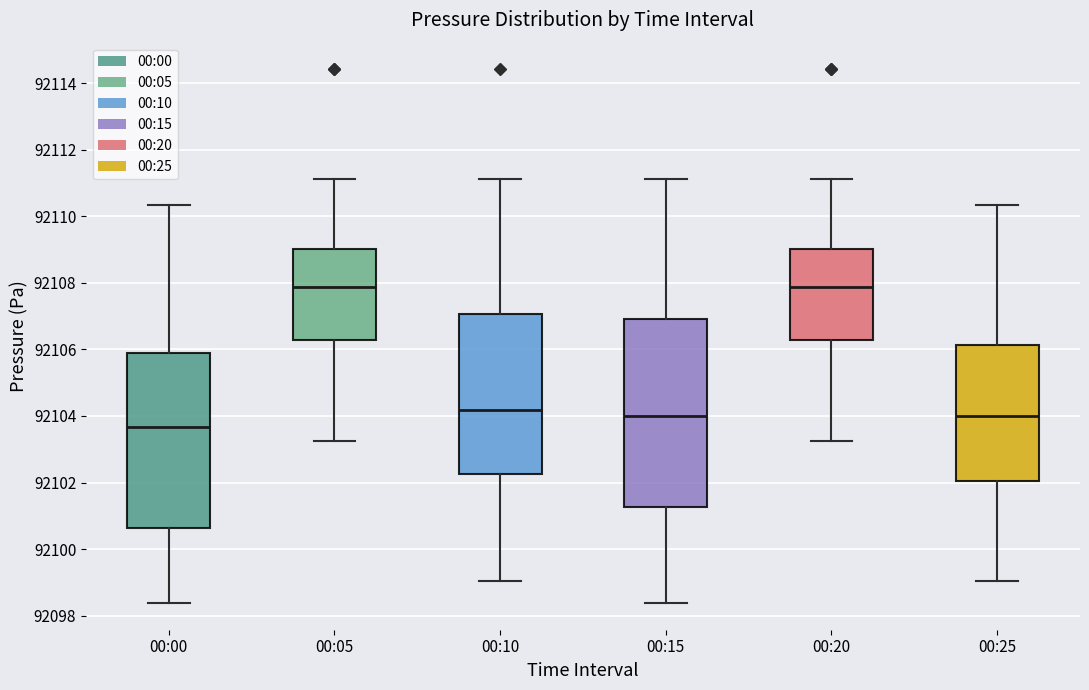

Reading left to right, transcribe this box plot: for each box, give where its median line is, the range the box spans, and where its two whiskers end, as read against the y-axis. The values are not printed on the chart, so give them approximately, as read against the axis.

00:00: median 92103.6, box 92100.6 to 92105.8, whiskers 92098.4 to 92110.4
00:05: median 92107.8, box 92106.2 to 92109.0, whiskers 92103.2 to 92111.2
00:10: median 92104.2, box 92102.2 to 92107.0, whiskers 92099.0 to 92111.2
00:15: median 92104.0, box 92101.2 to 92107.0, whiskers 92098.4 to 92111.2
00:20: median 92107.8, box 92106.2 to 92109.0, whiskers 92103.2 to 92111.2
00:25: median 92104.0, box 92102.0 to 92106.2, whiskers 92099.0 to 92110.4